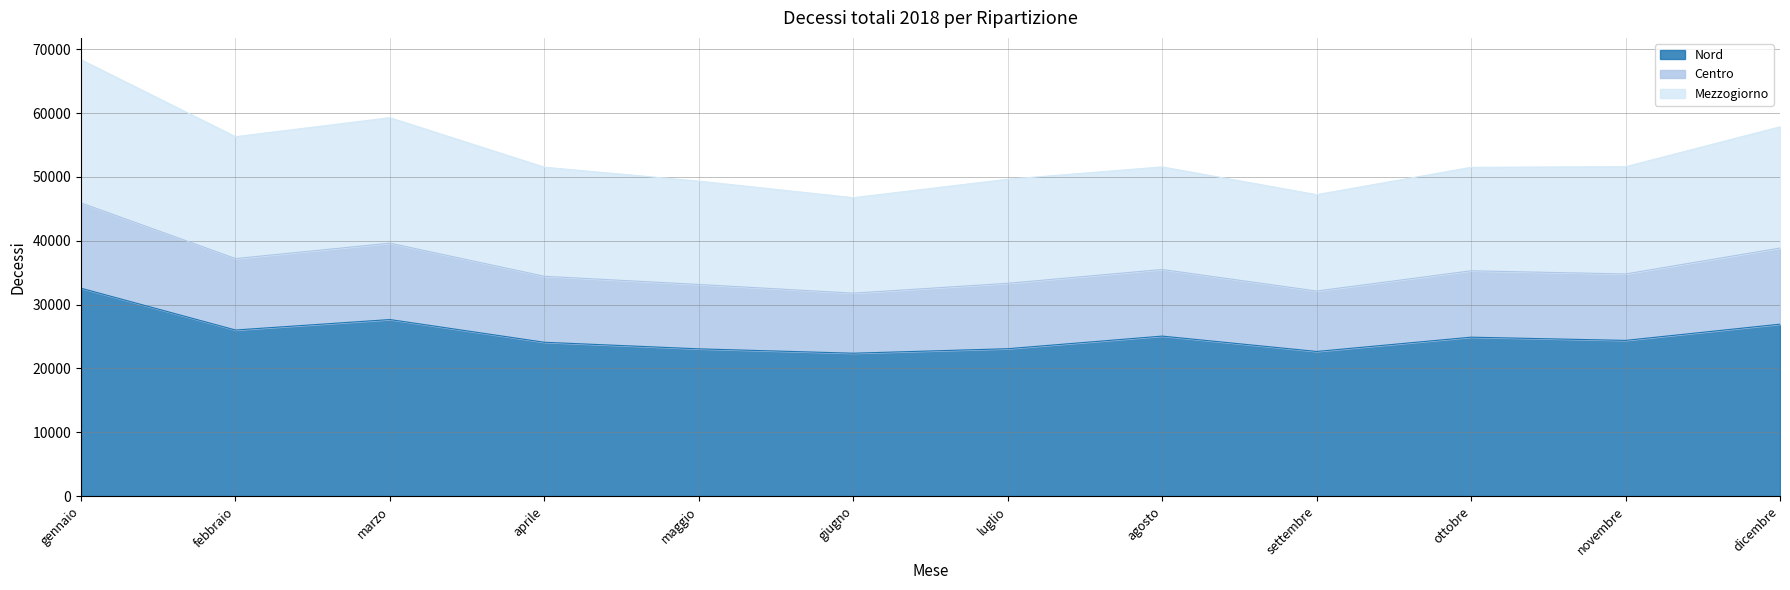

What is the minimum value for Nord?

22381